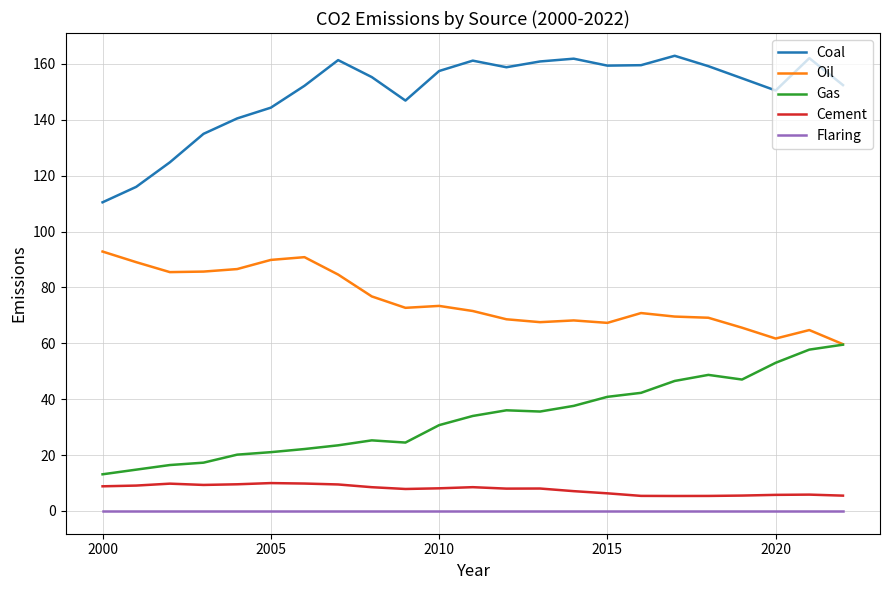

What is the highest value of the Cement series?

10.0